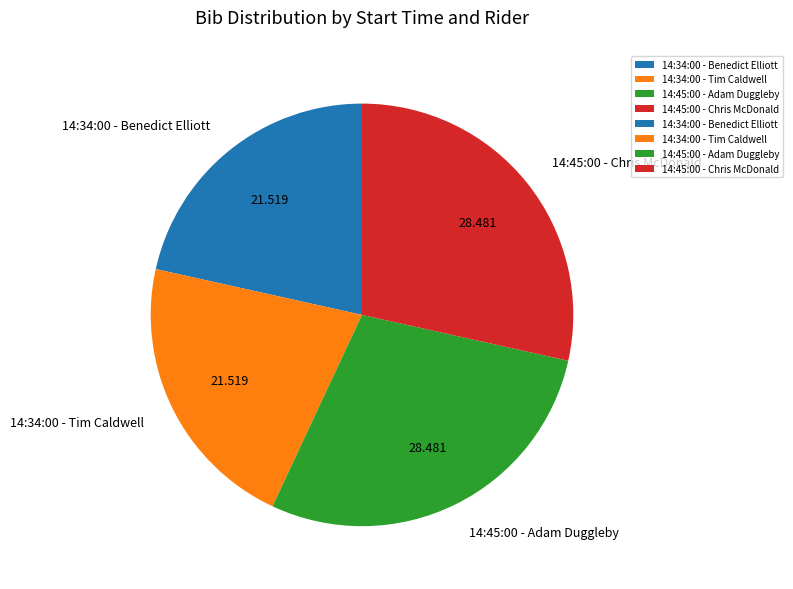

Is 14:34:00 - Benedict Elliott the majority of the pie?

No